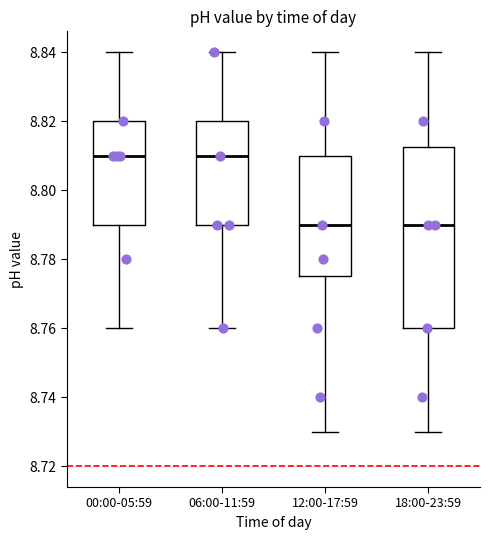

Where does the upper whisker of the box for 06:00-11:59 end on the y-axis? The values are not printed on the chart, so give them approximately, as read against the axis.

8.840